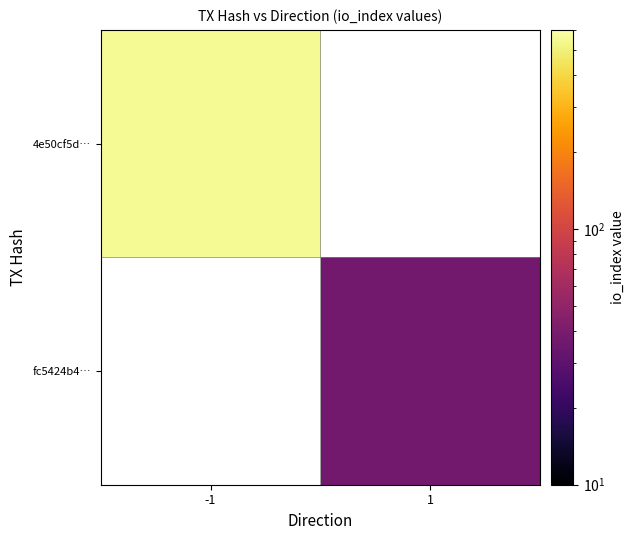

List the labels in order of fc5424b4… value, smallest first.

-1, 1